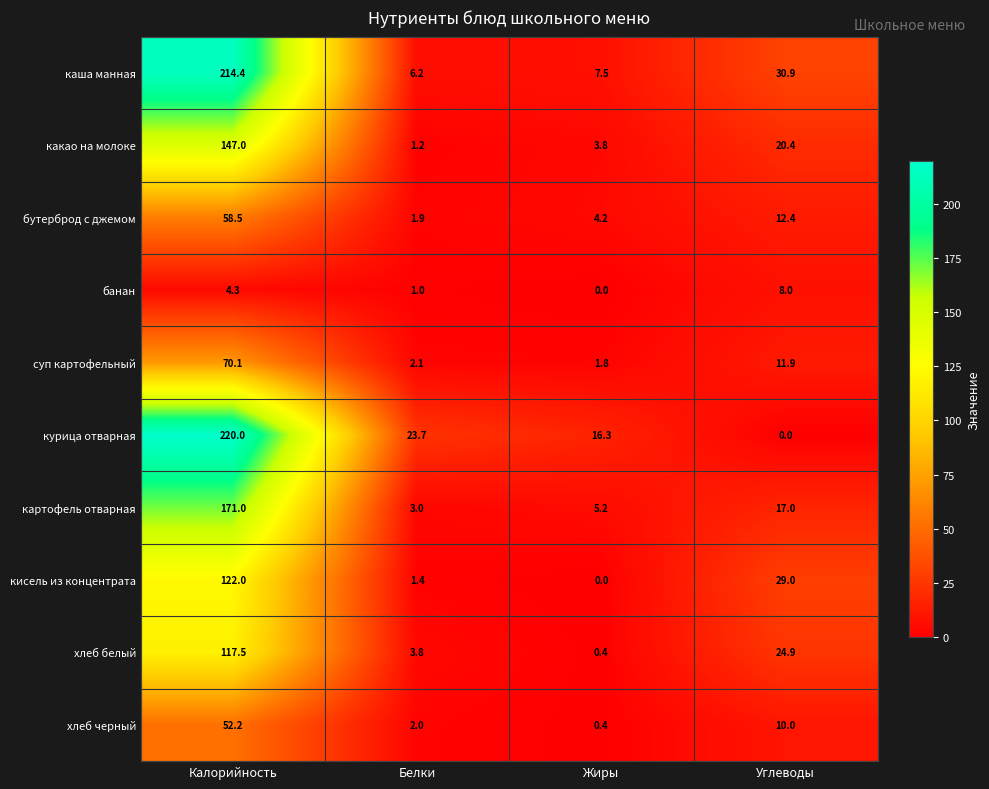

Which series has the largest range (max minus min)?

курица отварная